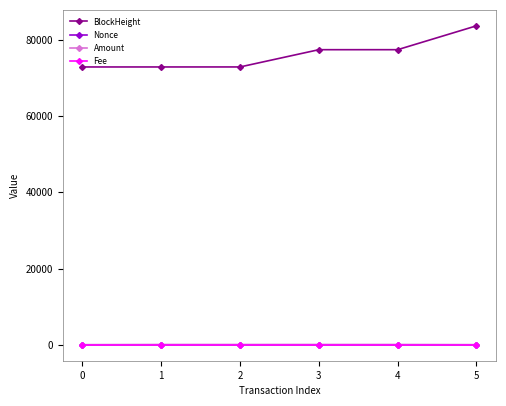

At which category is the sum across all series the highest?

5